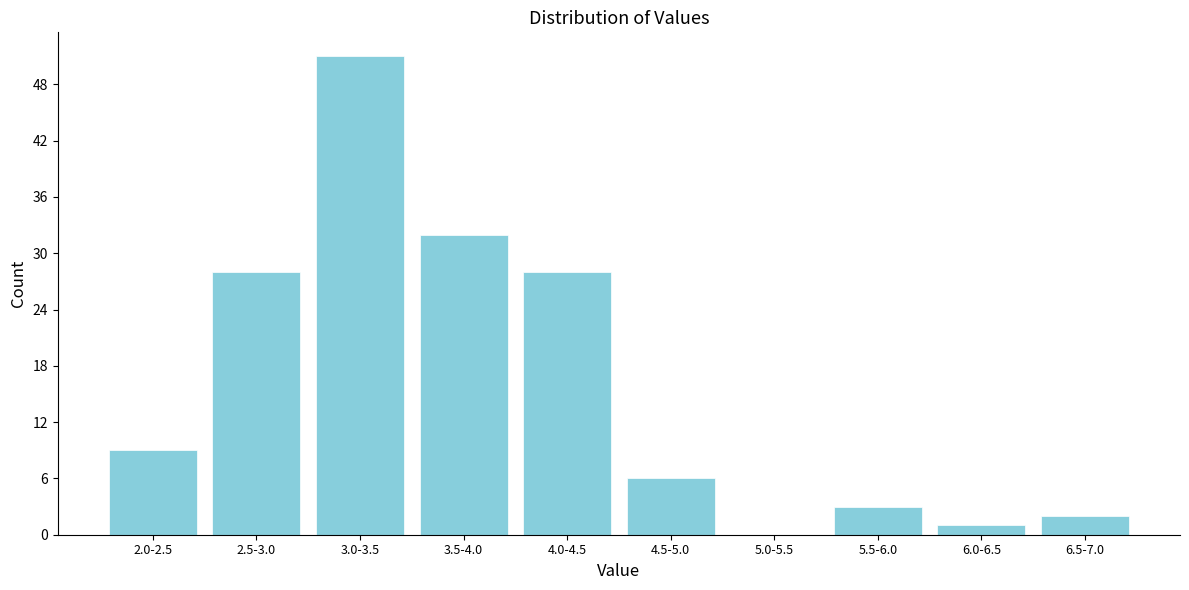

Reading right to left, transcribe all the data shown in this chart.

6.5-7.0=2	6.0-6.5=1	5.5-6.0=3	5.0-5.5=0	4.5-5.0=6	4.0-4.5=28	3.5-4.0=32	3.0-3.5=51	2.5-3.0=28	2.0-2.5=9